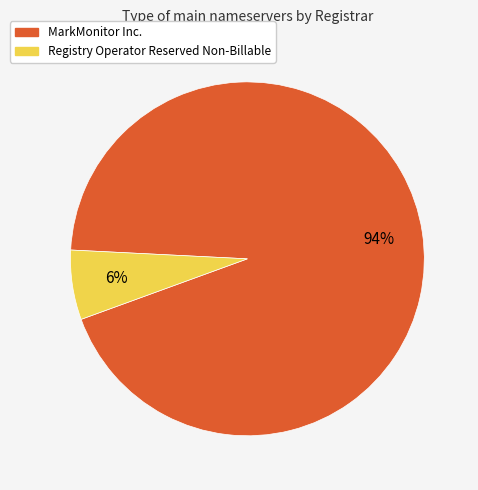

Is it true that MarkMonitor Inc. is 99% of the pie?

False